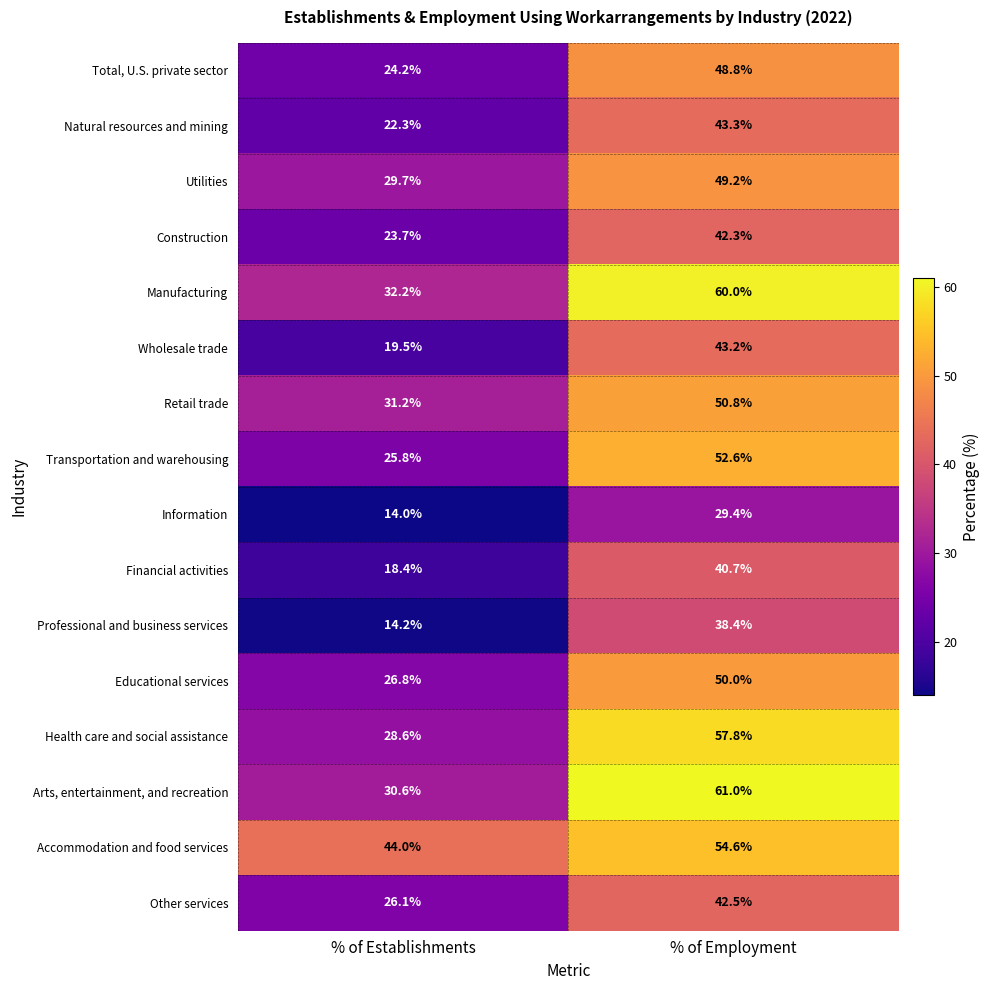

What is the total value across all series at % of Employment?

764.6